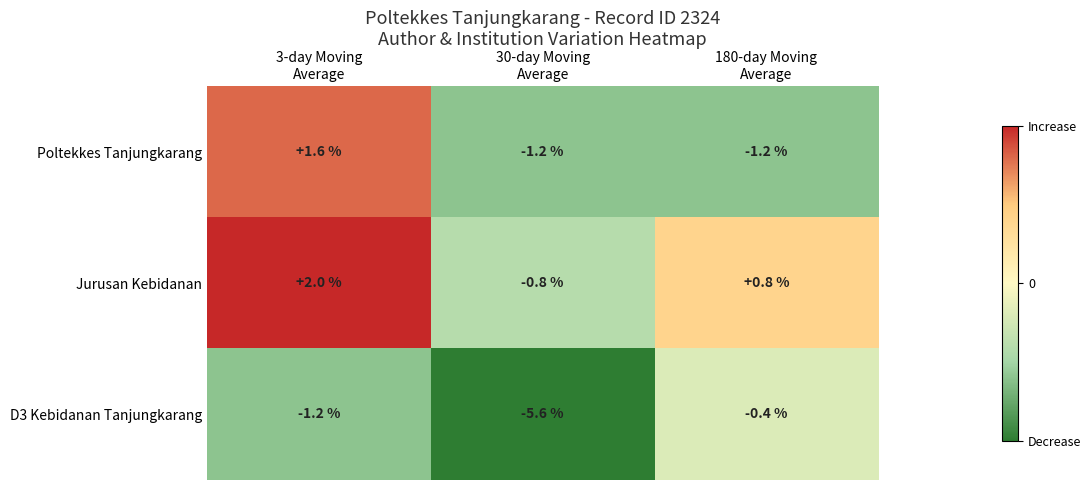

What is the sum of all Jurusan Kebidanan values?

2.0